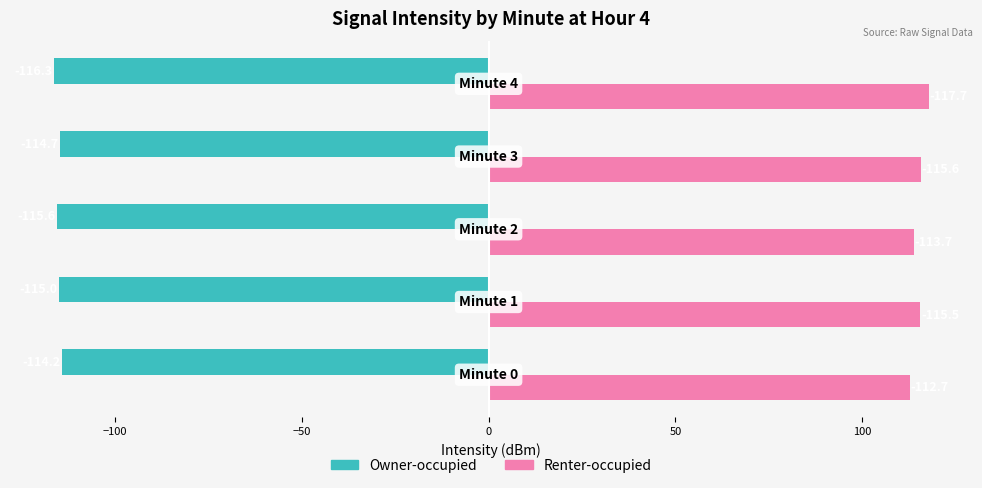

Which series has the largest total across all categories?

Renter-occupied